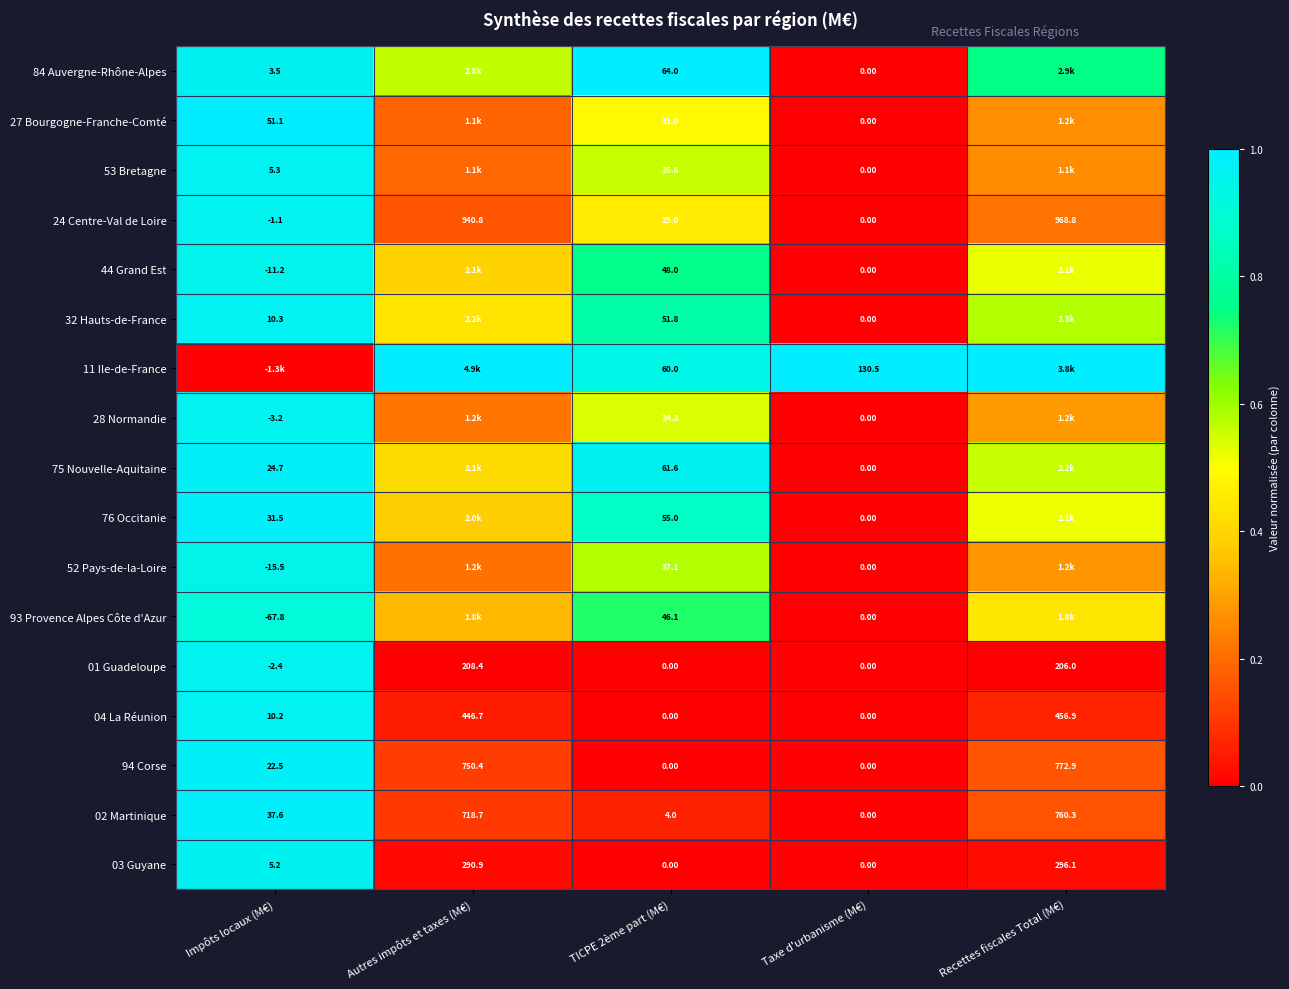

The value of 02 Martinique at Taxe d'urbanisme (M€) is 0.0. True or false?

True